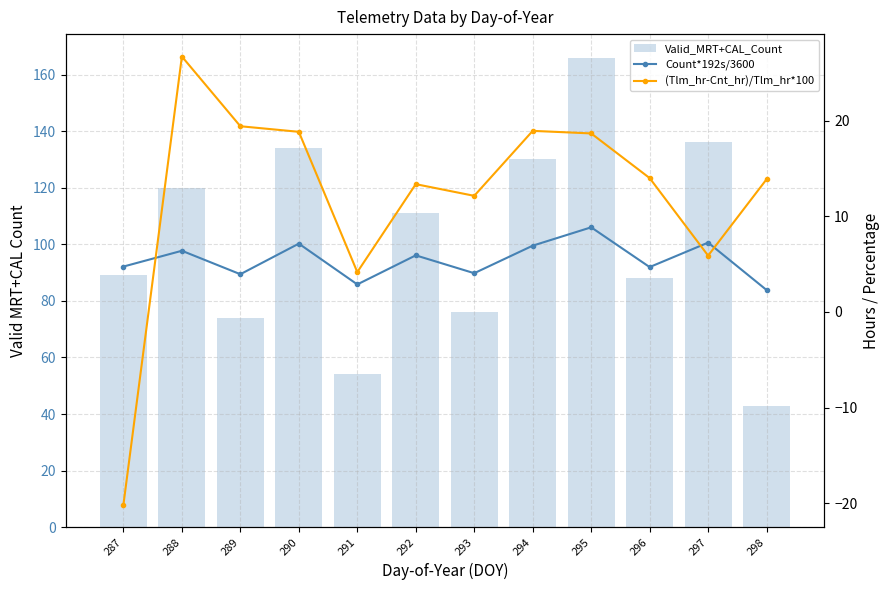

What are all the series names shown in the legend?

Valid_MRT+CAL_Count, Count*192s/3600, (Tlm_hr-Cnt_hr)/Tlm_hr*100